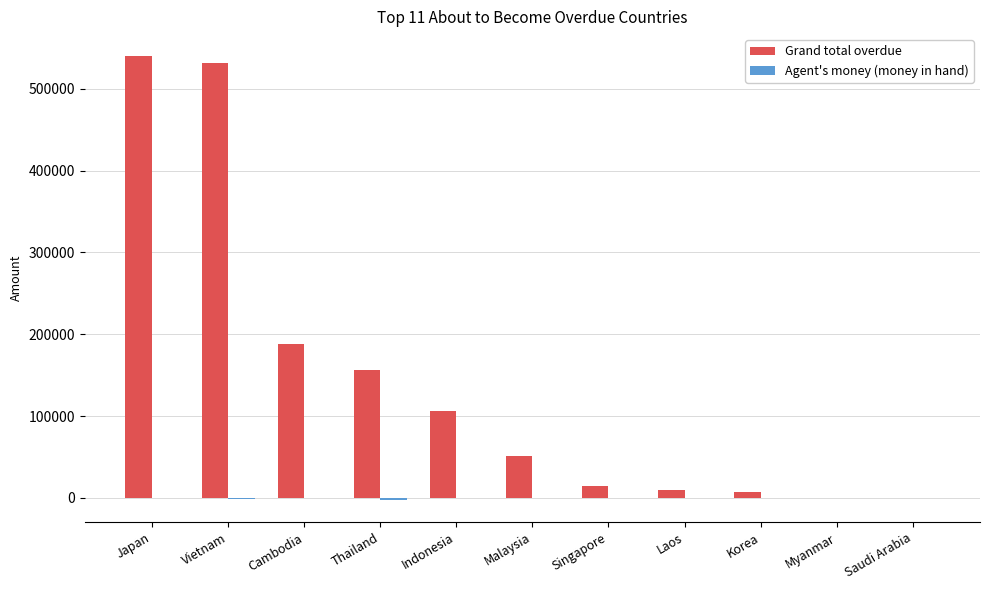

How many data points in Grand total overdue are above 50800?

6